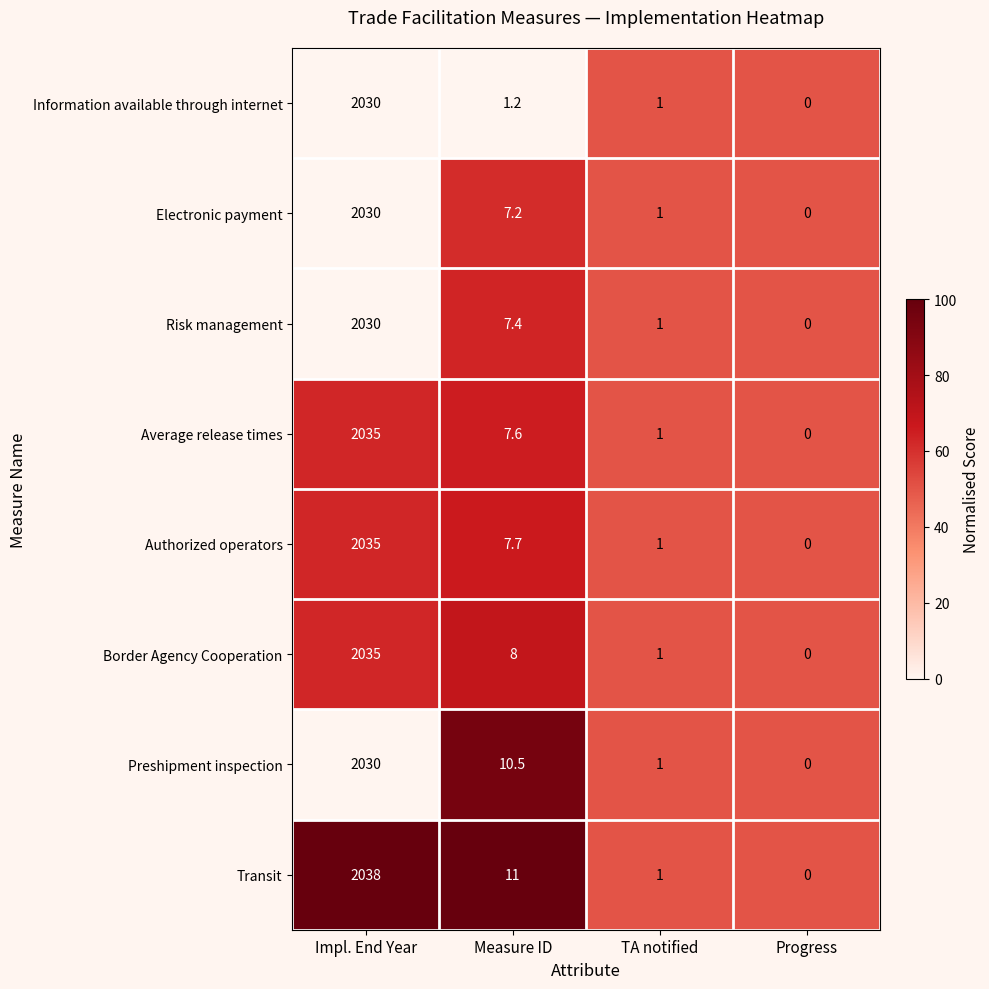

Is the value of Transit at Measure ID greater than the value of Preshipment inspection at TA notified?

Yes